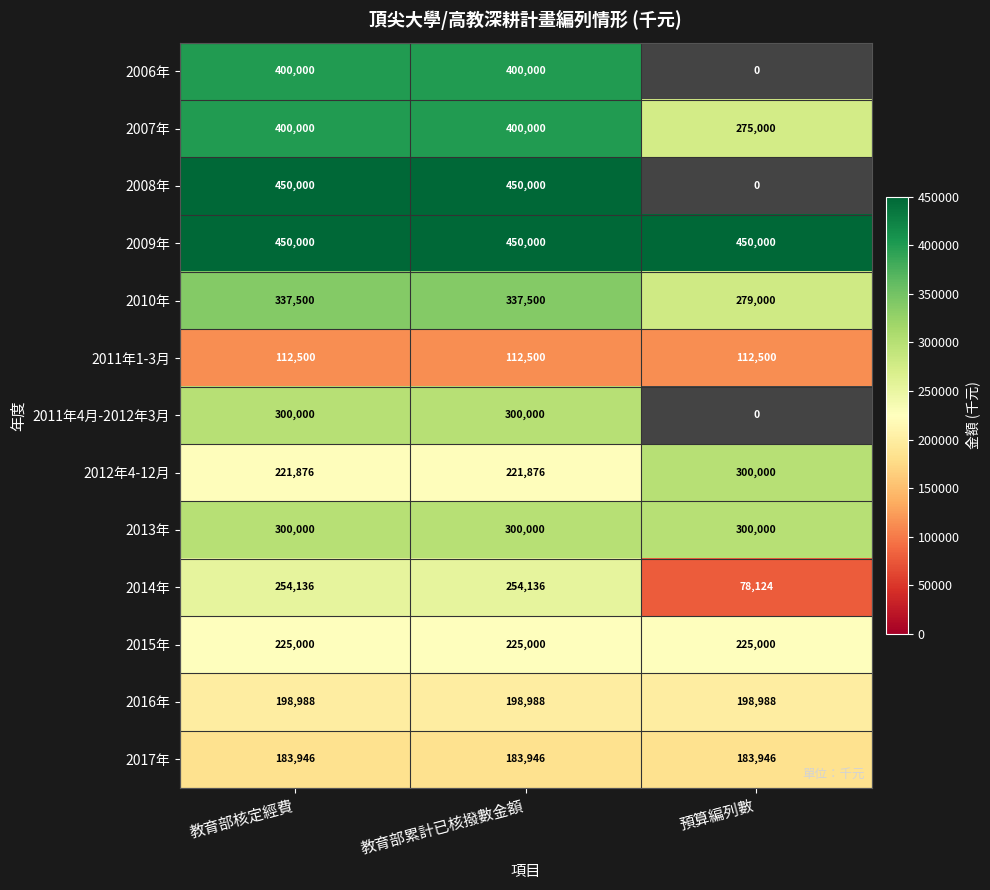

At which category is the sum across all series the highest?

教育部核定經費